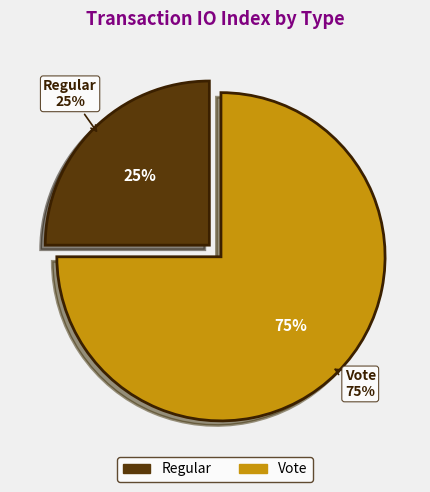

Which slice is the largest?

Vote